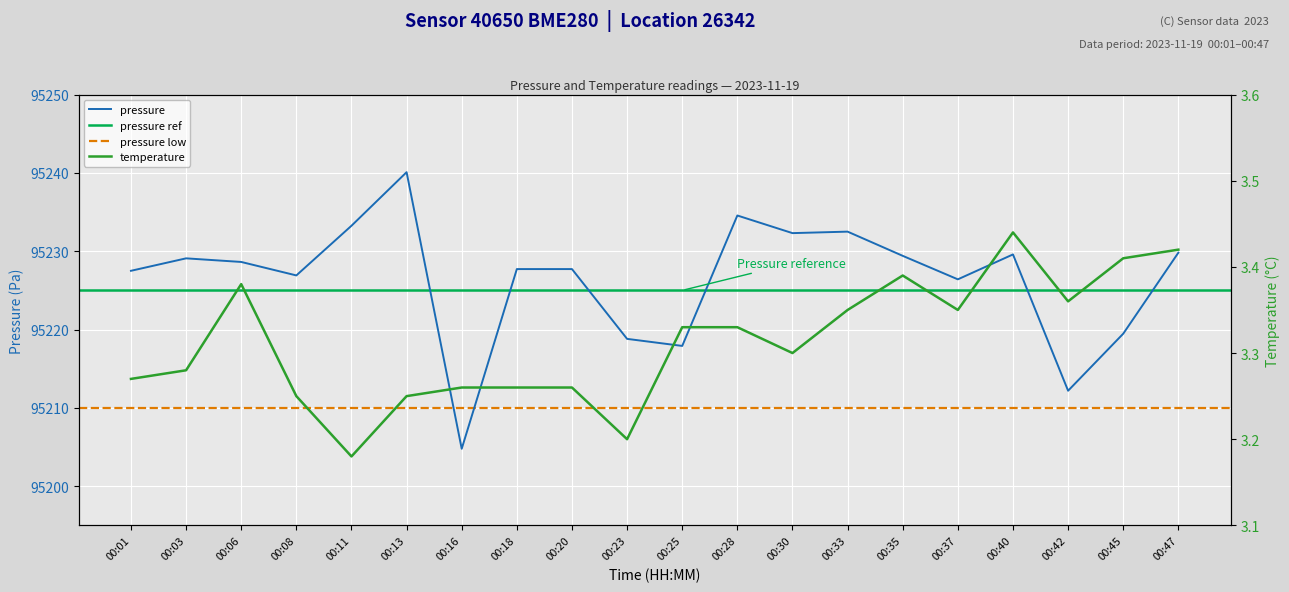

What is the value of the temperature point at the 8th from the left?

3.3